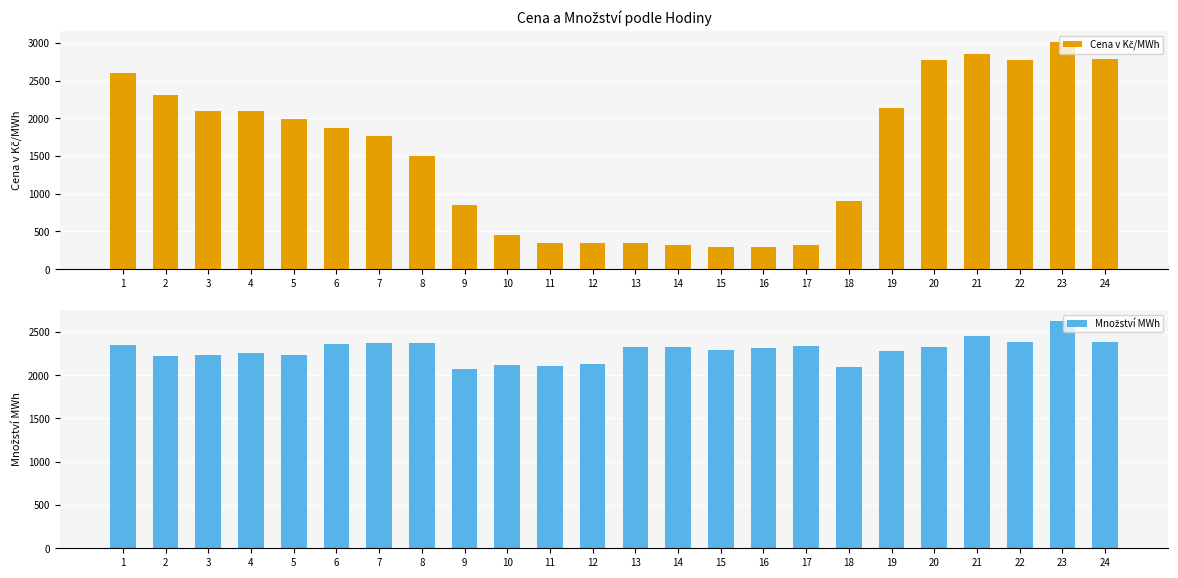

What is the spread (max minus min) of values at 11?

1751.1